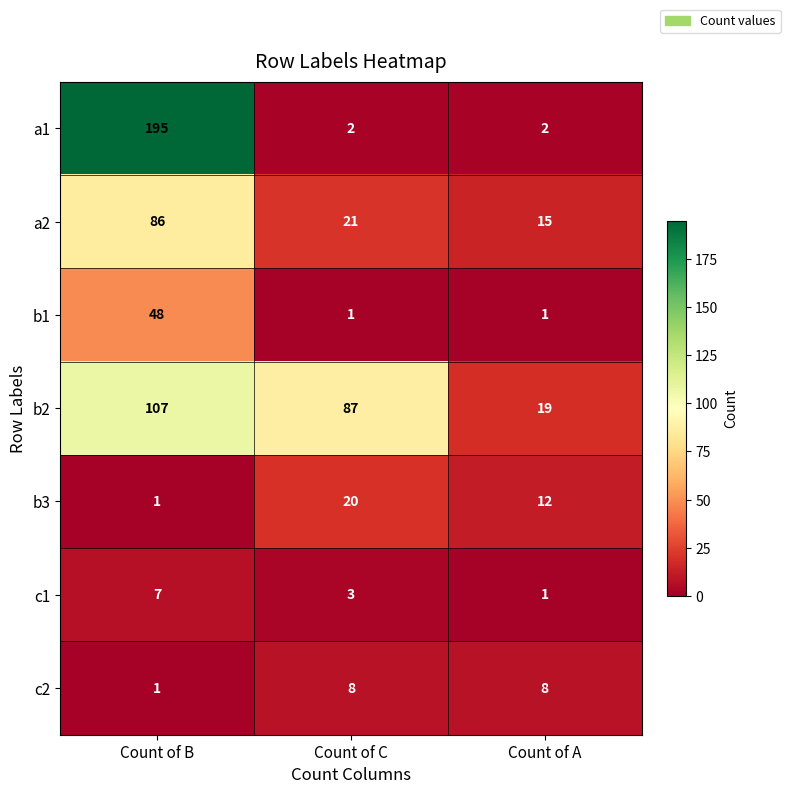

Reading left to right, what are all the values shown in this chart?

a1: 195	2	2
a2: 86	21	15
b1: 48	1	1
b2: 107	87	19
b3: 1	20	12
c1: 7	3	1
c2: 1	8	8